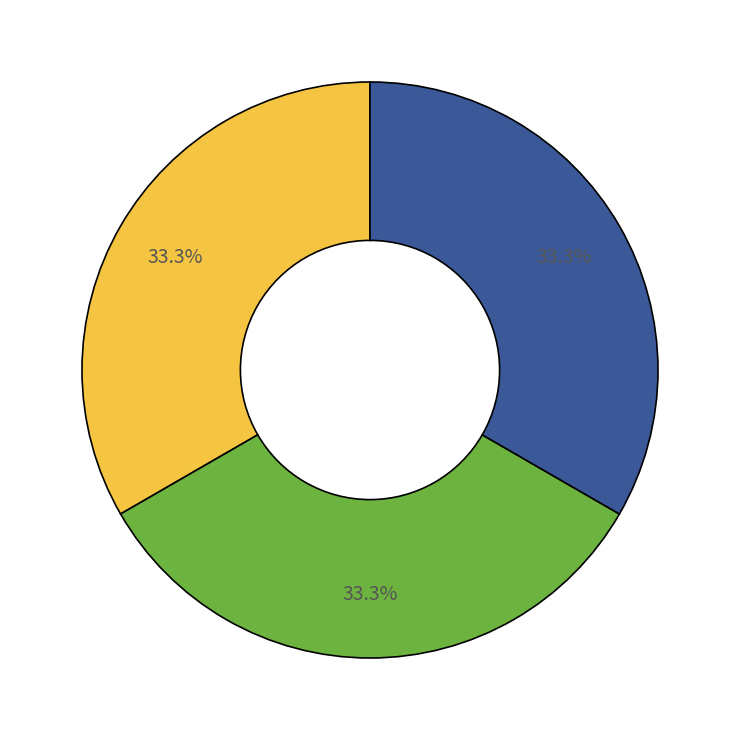

Does any single category account for the majority?

No